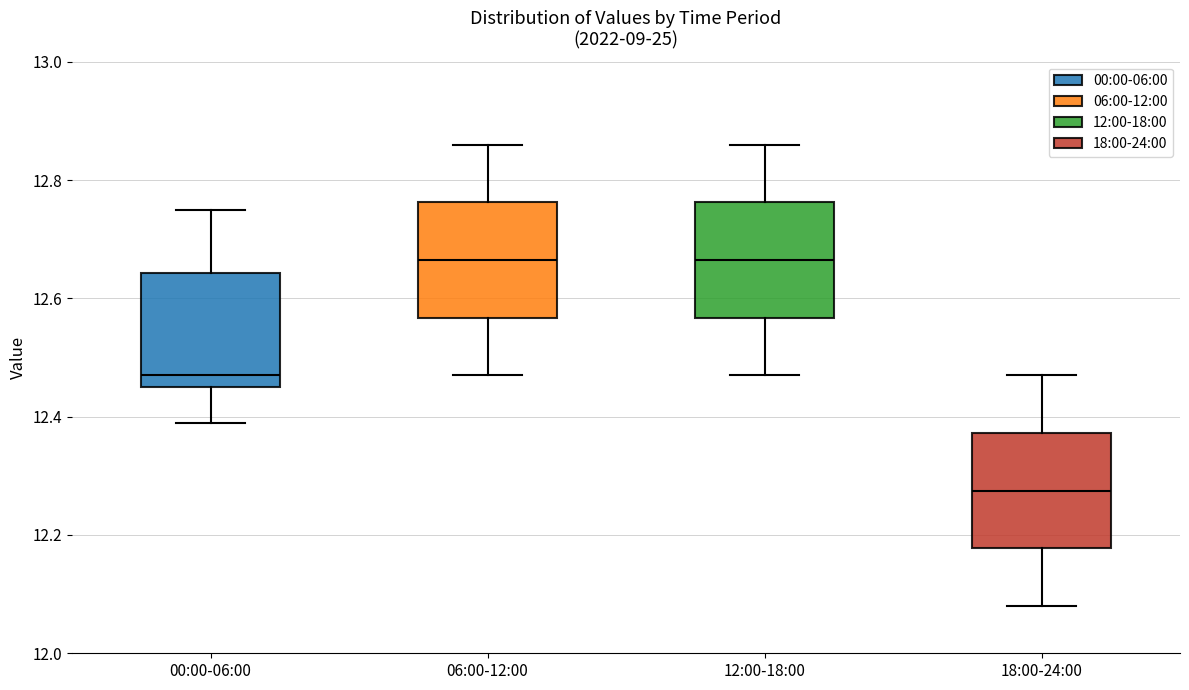

Reading left to right, read every box against the y-axis: the position of its median line, the range the box covers, and the ends of its whiskers. The values are not printed on the chart, so give them approximately, as read against the axis.

00:00-06:00: median 12.48, box 12.46 to 12.64, whiskers 12.40 to 12.76
06:00-12:00: median 12.66, box 12.56 to 12.76, whiskers 12.48 to 12.86
12:00-18:00: median 12.66, box 12.56 to 12.76, whiskers 12.48 to 12.86
18:00-24:00: median 12.28, box 12.18 to 12.38, whiskers 12.08 to 12.48